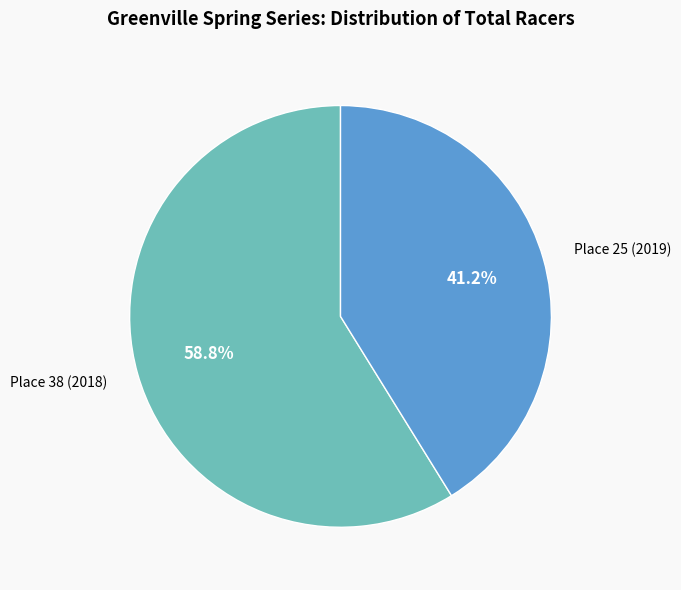

Which slice is the largest?

Place 38 (2018)